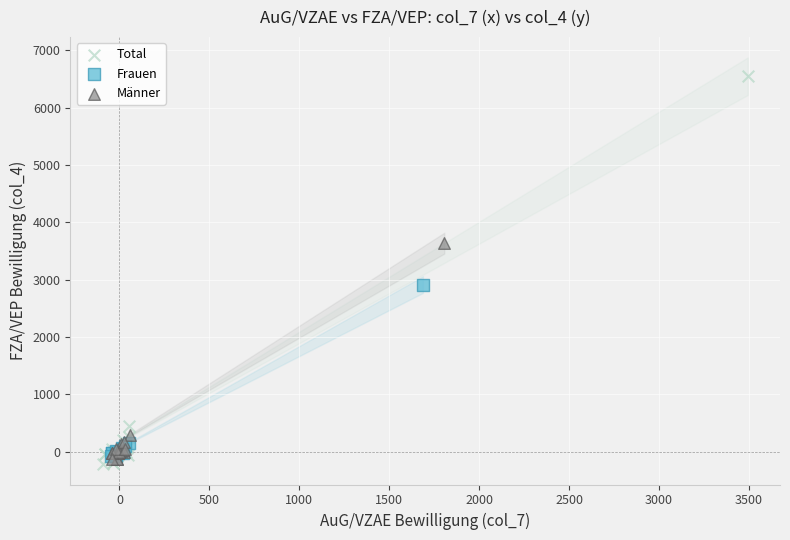

Which series has the largest Y range (max minus min)?

Total